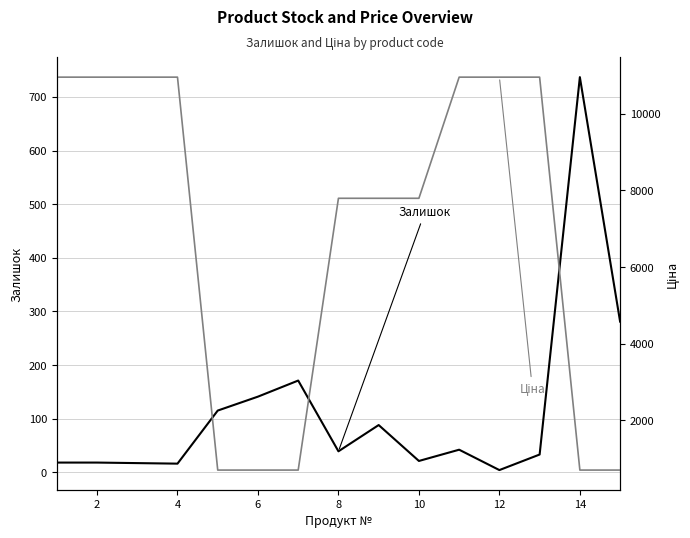

List the series in order of their peak value, lowest first.

Залишок, Ціна